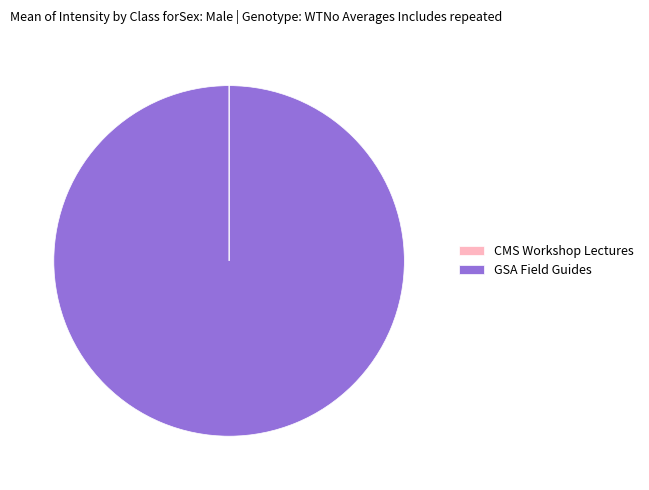

Which category accounts for the majority?

GSA Field Guides